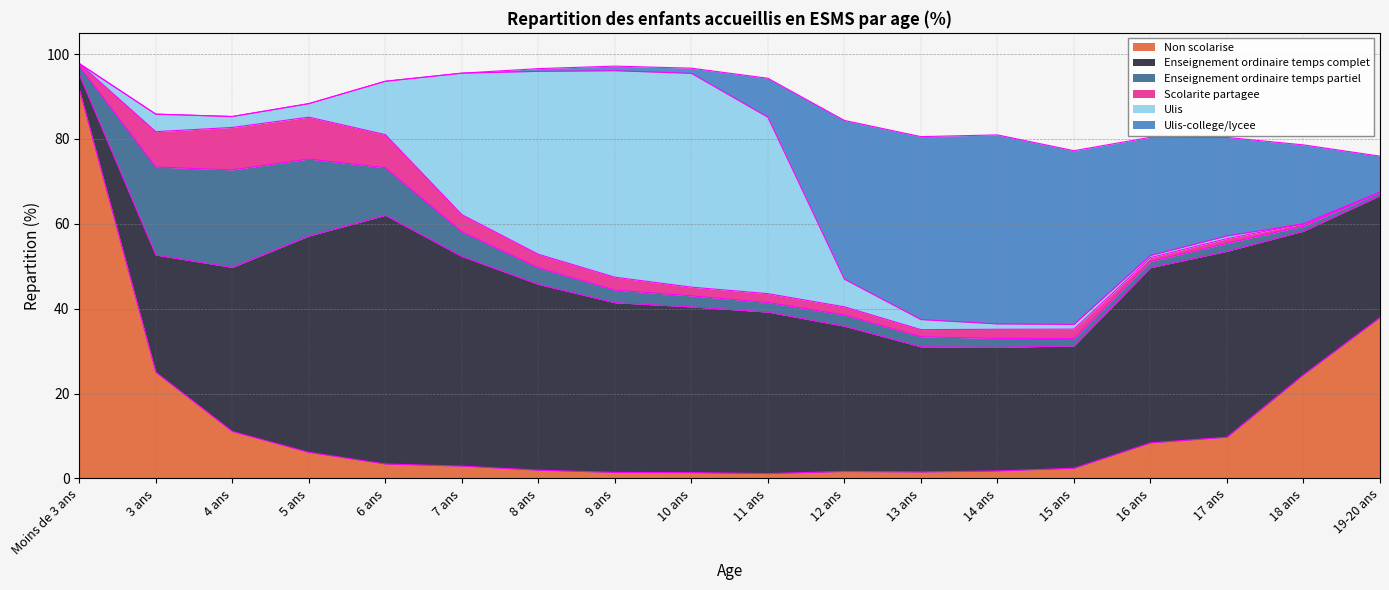

How many data points in Enseignement ordinaire temps partiel are above 2?

13